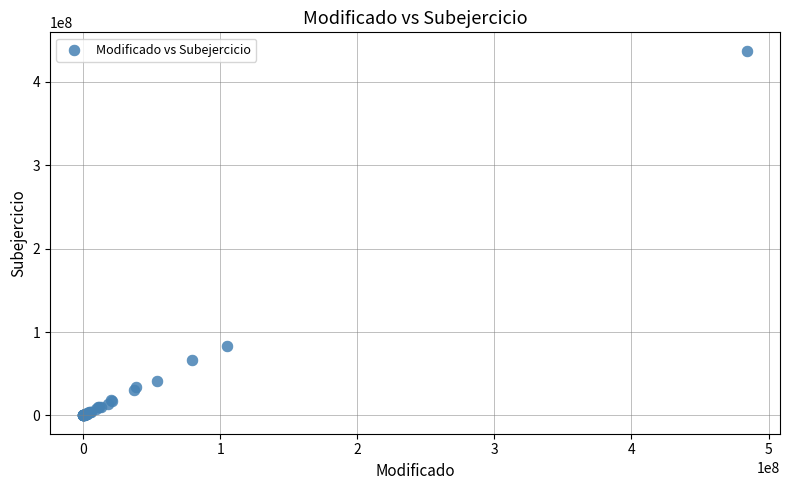

What Y value in the scatter plot is closest to 218700252?

83797048.0